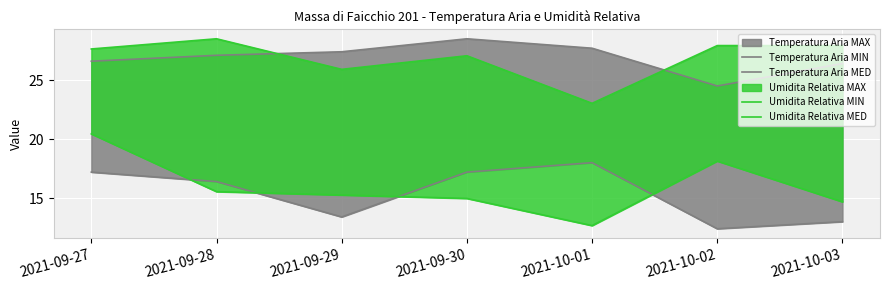

The value of Temperatura Aria MED at 2021-10-01 is 18.0. True or false?

True